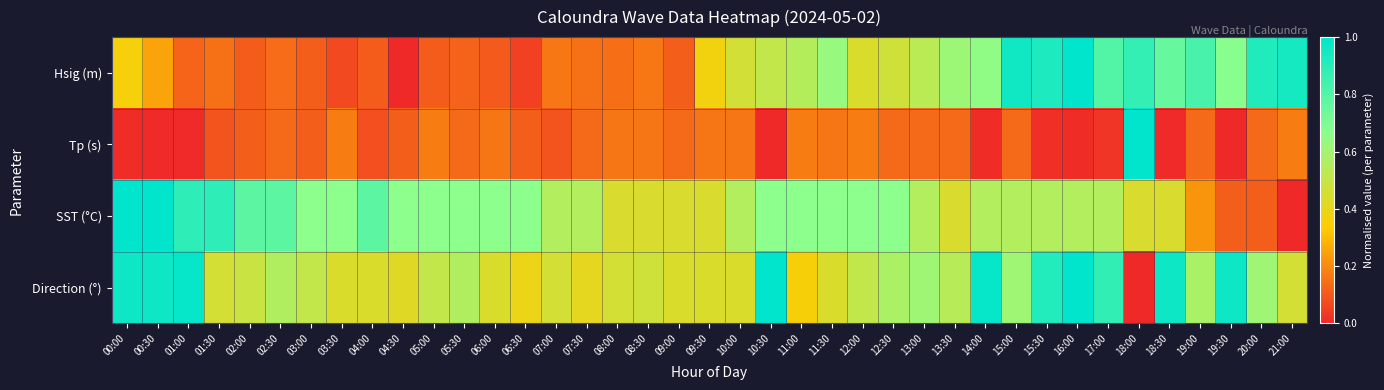

Count the number of categories in the chart.

39